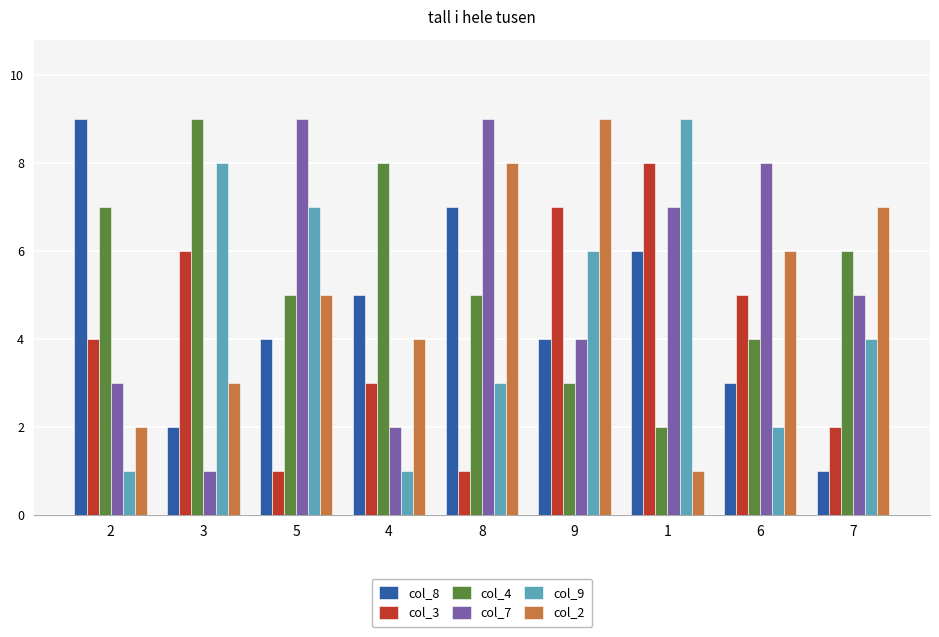

The col_3 series shows 2 at 7. True or false?

True